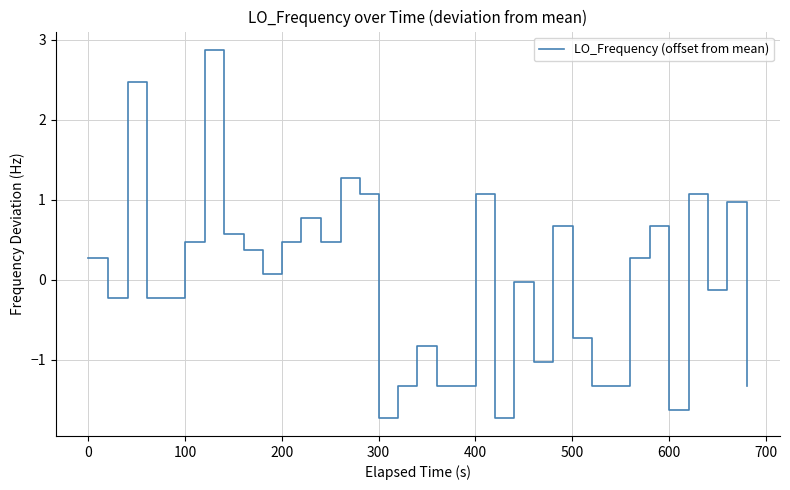

What is the minimum value shown in the chart?

-1.7